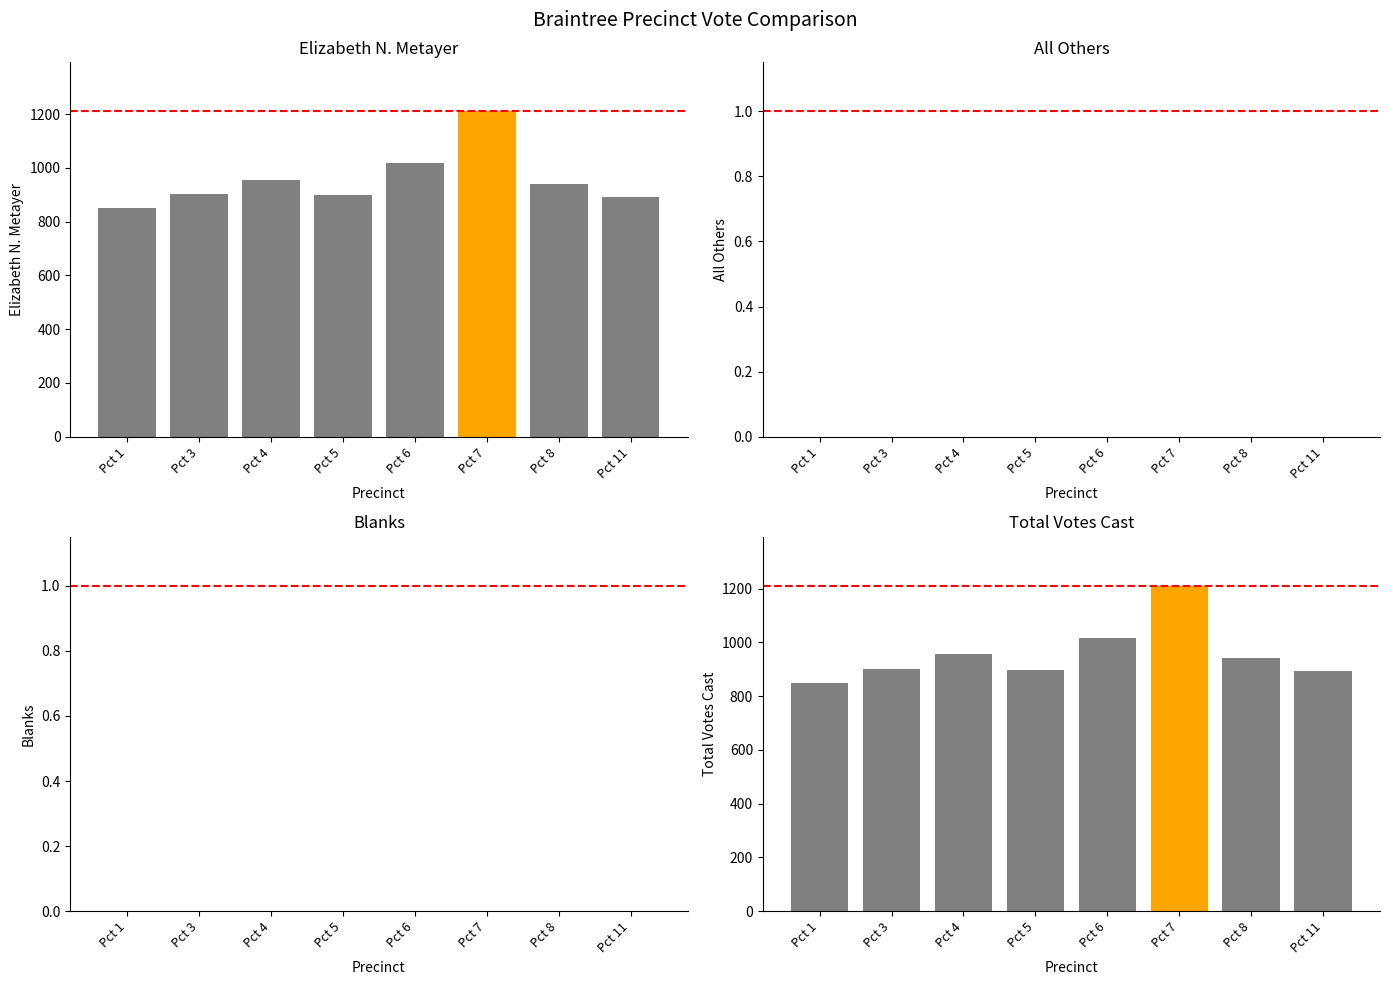

How many categories are shown in the chart?

8